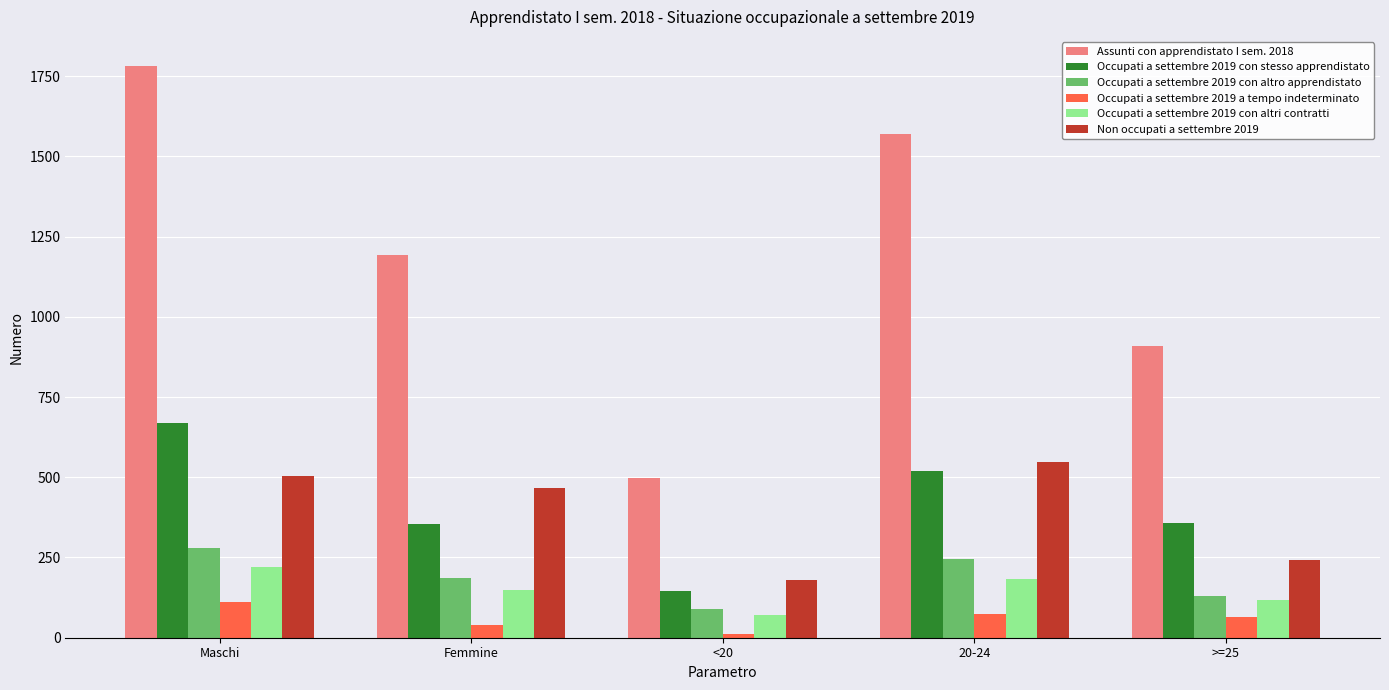

At how many categories does at least one series exceed 365?

5